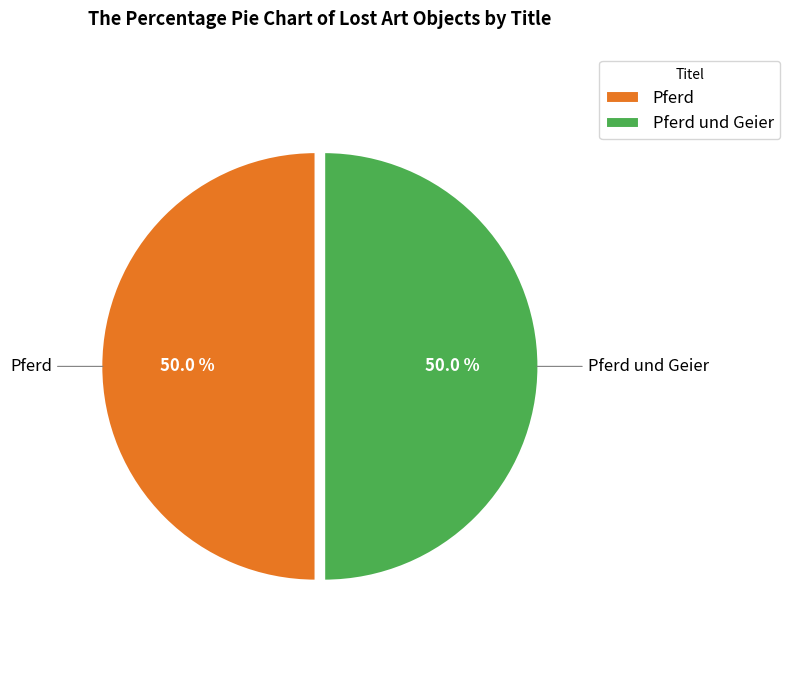

To the nearest percent, what percentage of the pie is Pferd und Geier?

50%